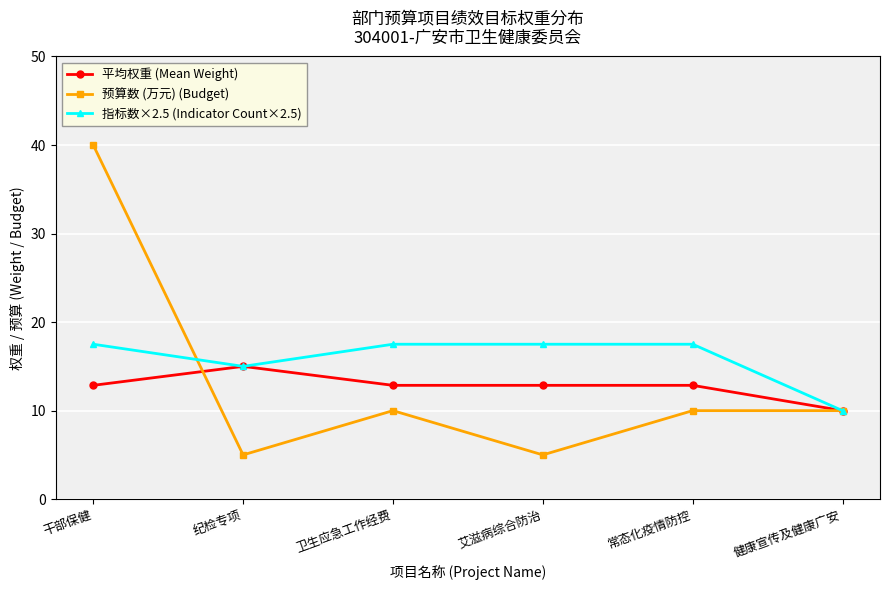

Reading left to right, extract all data points from this chart.

平均权重 (Mean Weight): 12.9	15.0	12.9	12.9	12.9	10.0
预算数 (万元) (Budget): 40.0	5.0	10.0	5.0	10.0	10.0
指标数×2.5 (Indicator Count×2.5): 17.5	15.0	17.5	17.5	17.5	10.0